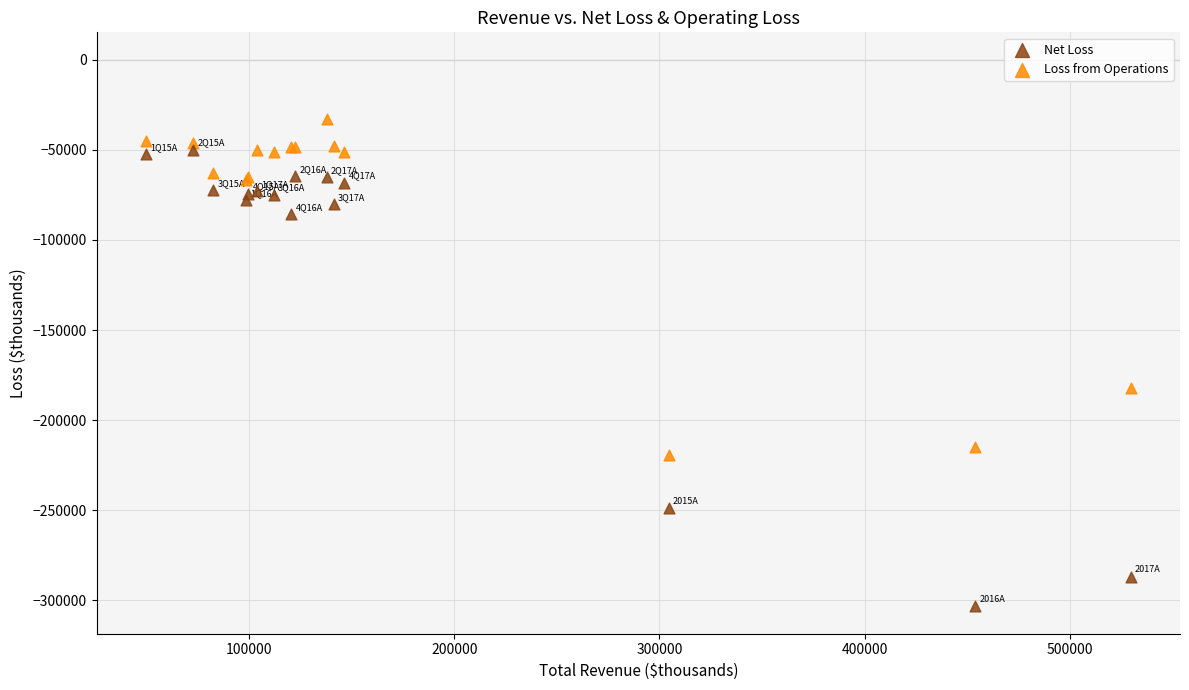

Which series contains the lowest Y value?

Net Loss